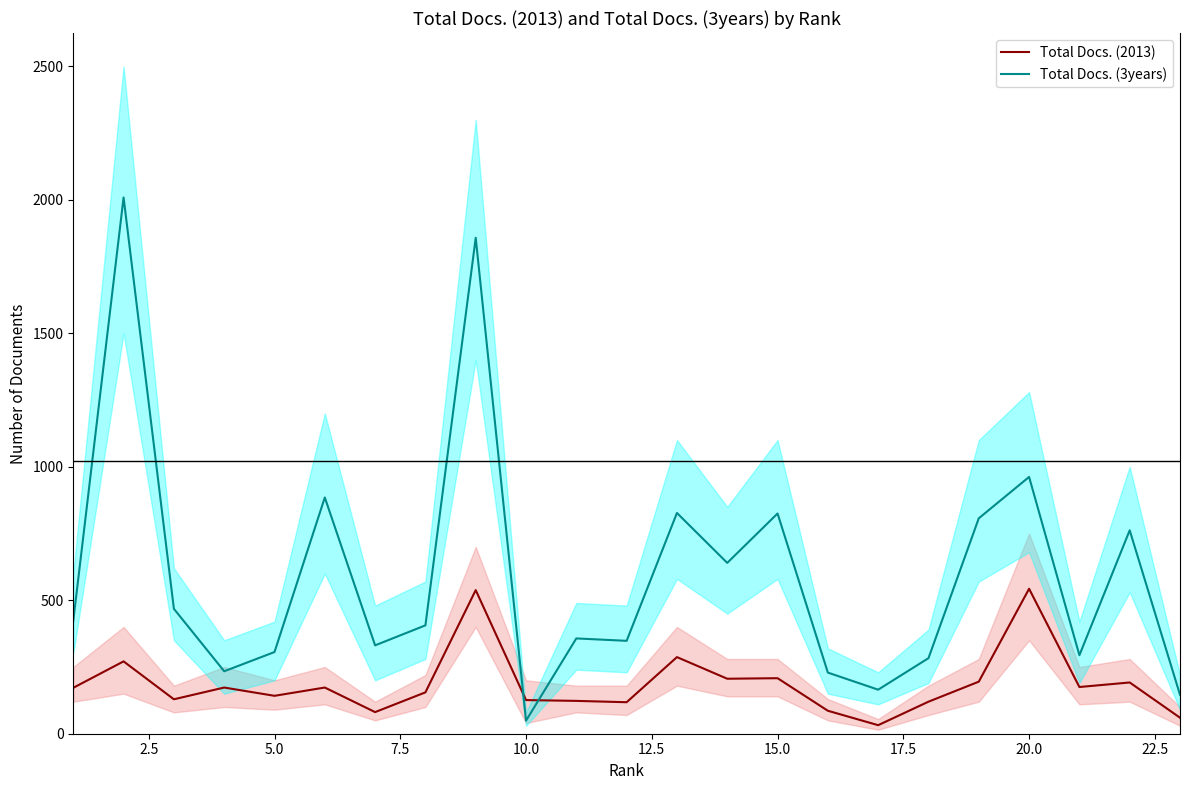

Is this an area chart (filled region under the line)?

No